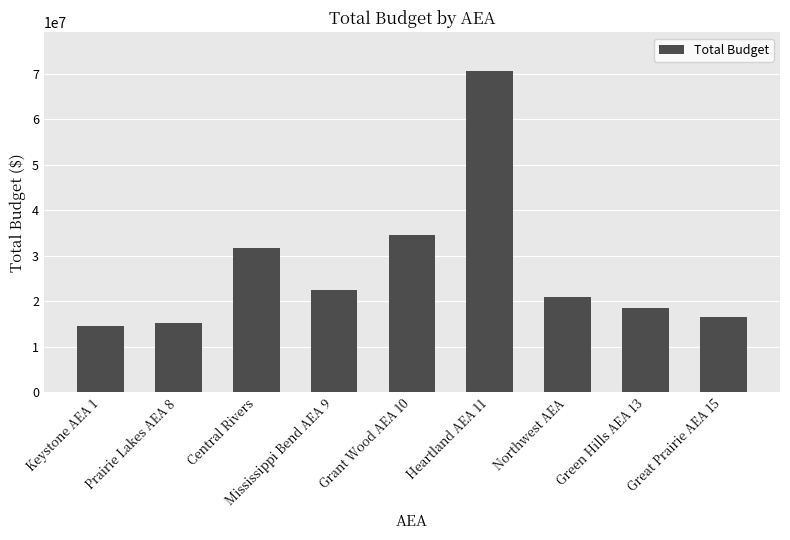

What is the sum of all values?

244857014